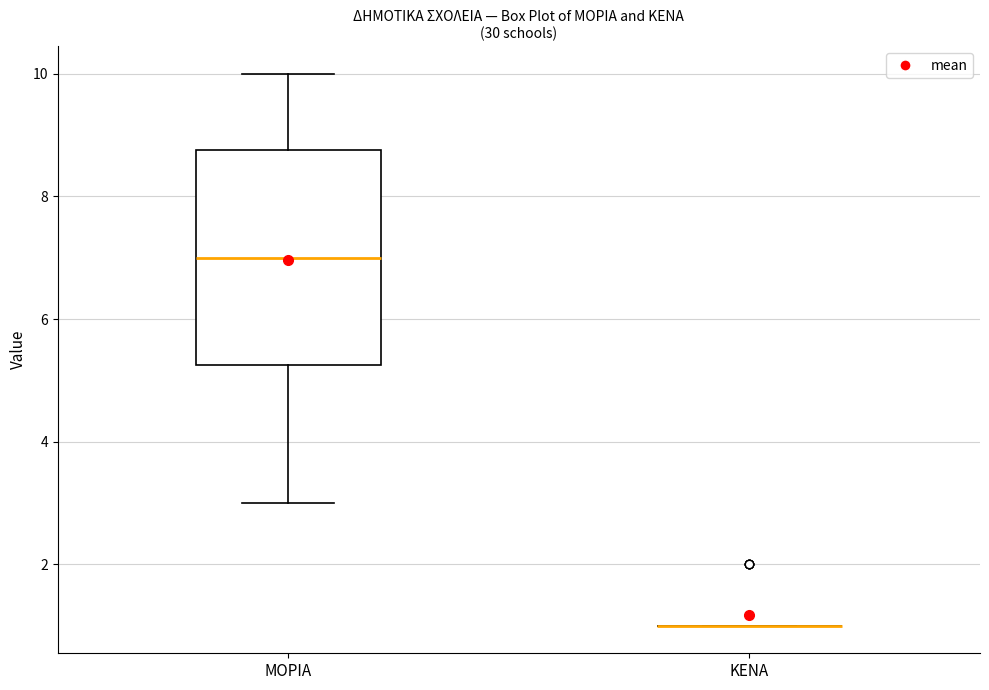

Comparing the boxes themselves (not the whiskers), which one is the tallest?

ΜΟΡΙΑ